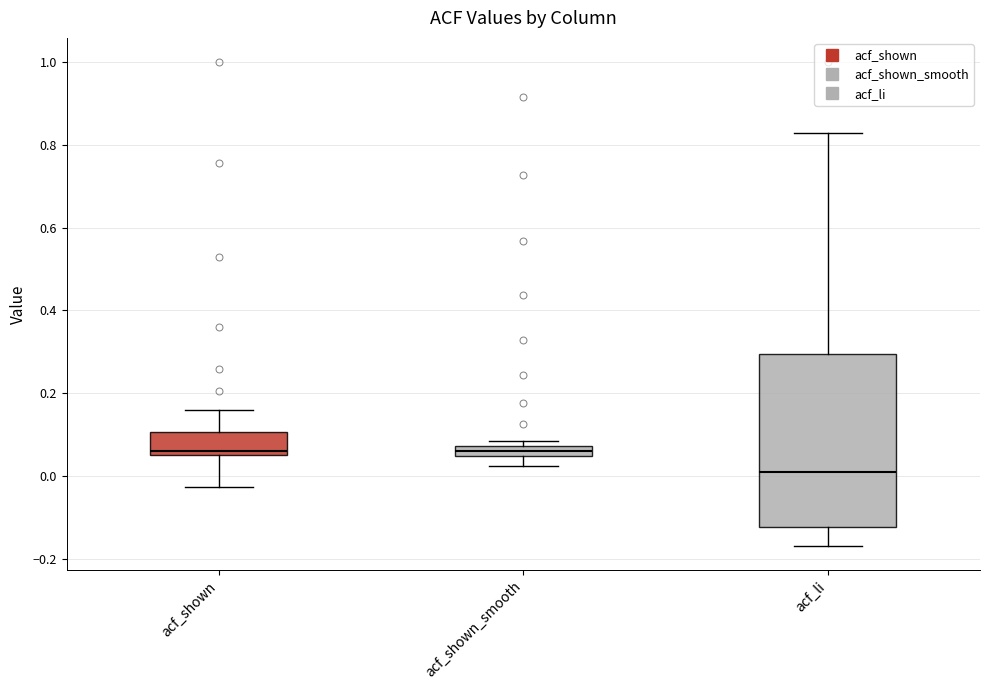

Where is the lower edge of the box for acf_shown_smooth on the y-axis? The values are not printed on the chart, so give them approximately, as read against the axis.

0.04